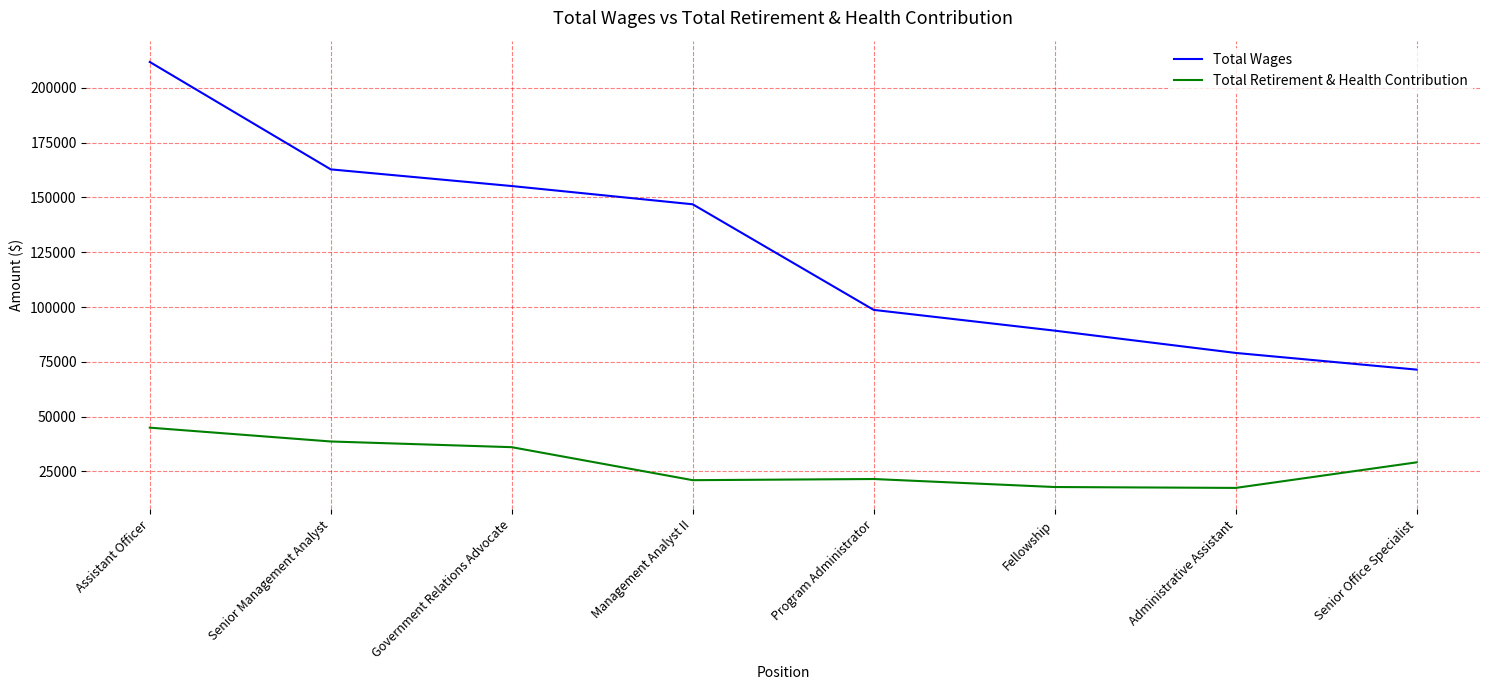

What is the total value across all series at Management Analyst II?

167862